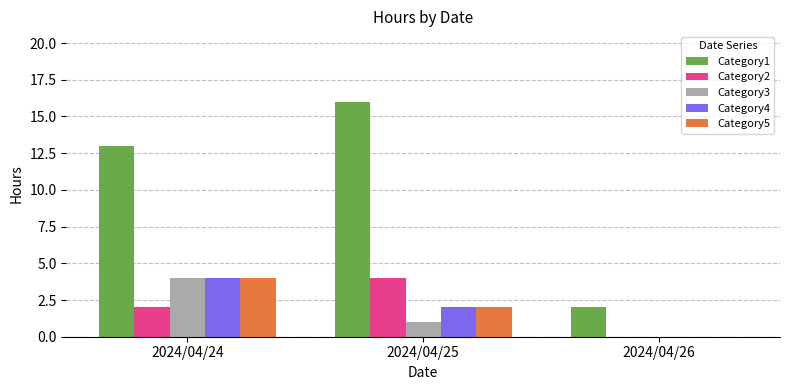

True or false: Category5 has a value of 4 at 2024/04/24.

True